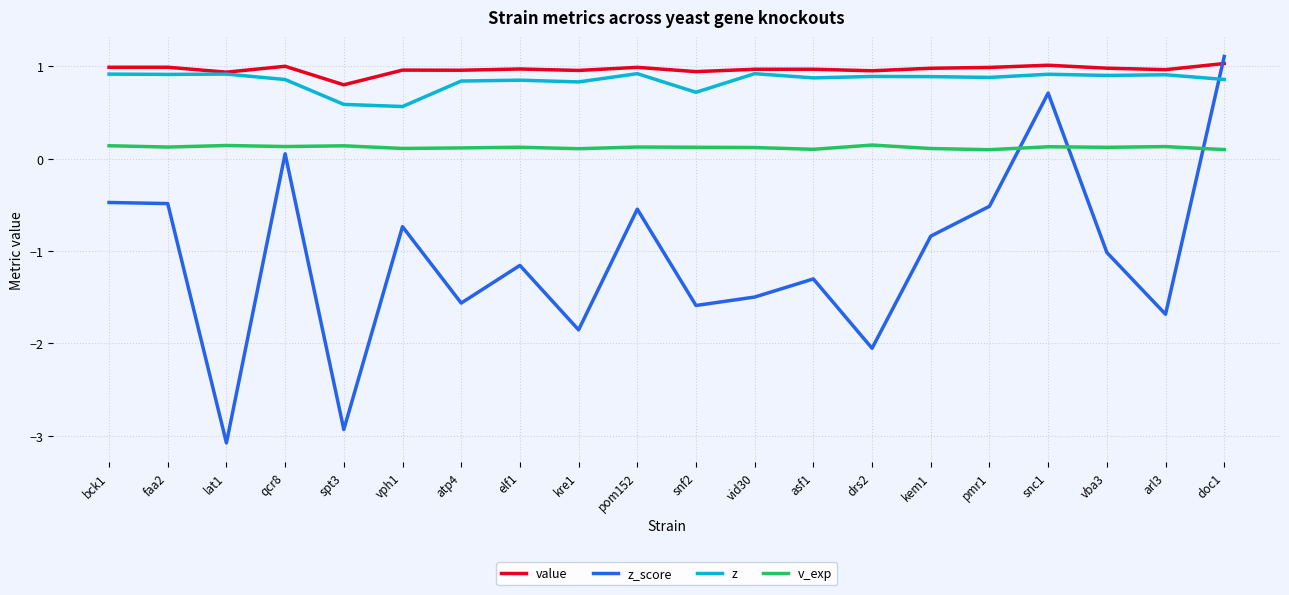

What are all the series names shown in the legend?

value, z_score, z, v_exp